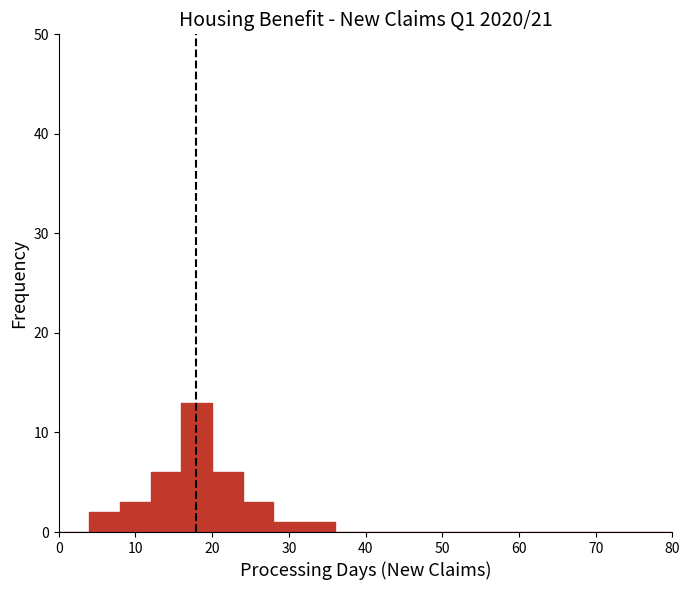

Reading left to right, transcribe this chart: for each bar, give the range it covers on the x-axis and its height. The values are not printed on the chart, so give them approximately, as read against the axis.

0 to 4: 0
4 to 8: 2
8 to 12: 3
12 to 16: 6
16 to 20: 13
20 to 24: 6
24 to 28: 3
28 to 32: 1
32 to 36: 1
36 to 40: 0
40 to 44: 0
44 to 48: 0
48 to 52: 0
52 to 56: 0
56 to 60: 0
60 to 64: 0
64 to 68: 0
68 to 72: 0
72 to 76: 0
76 to 80: 0